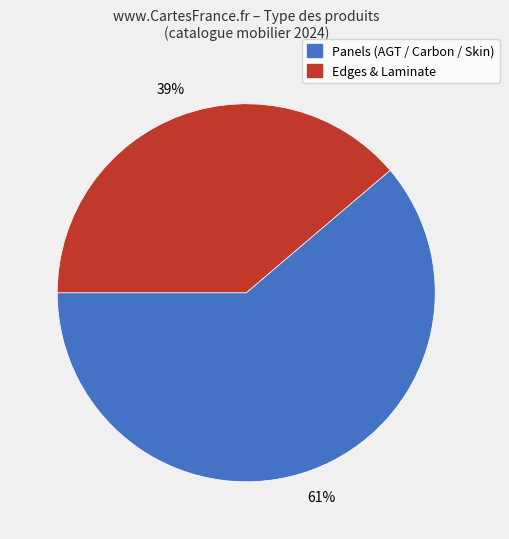

To the nearest percent, what is the difference between the largest and smallest slice percentages?

22%